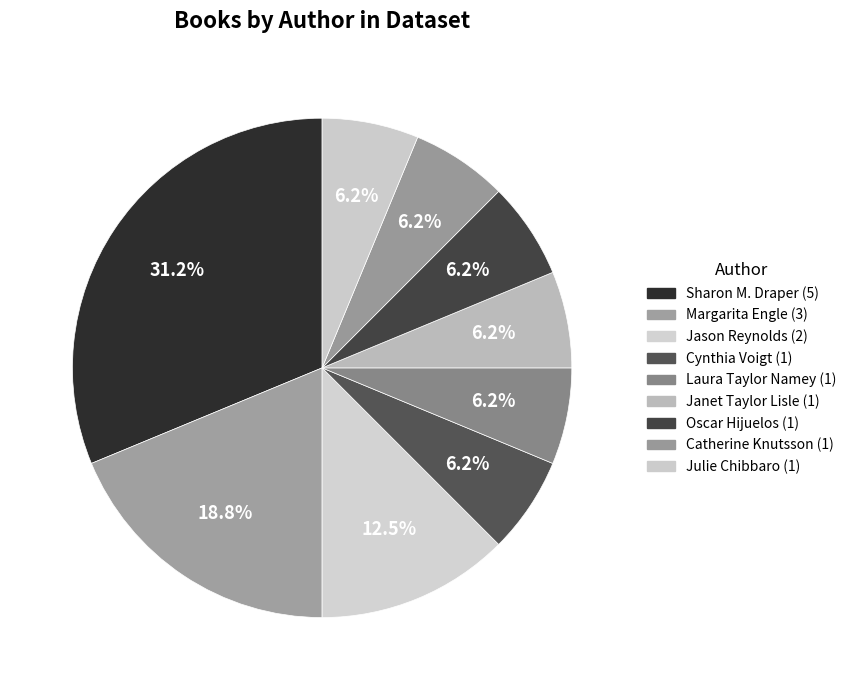

Which slice is the smallest?

Cynthia Voigt (707397)